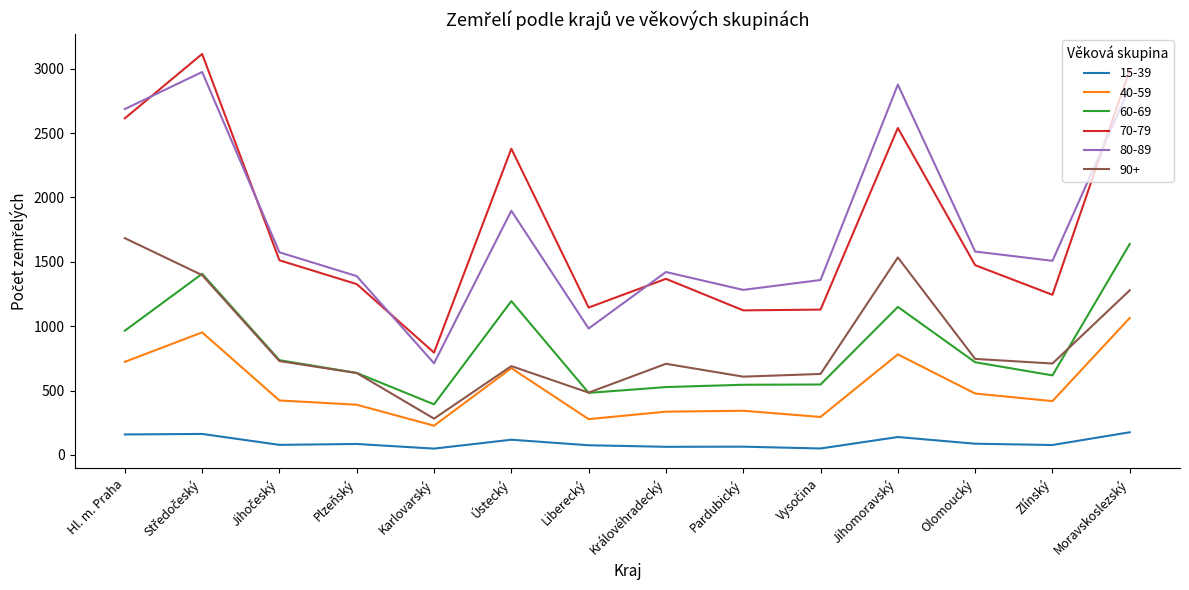

What is the sum of all 60-69 values?

11561